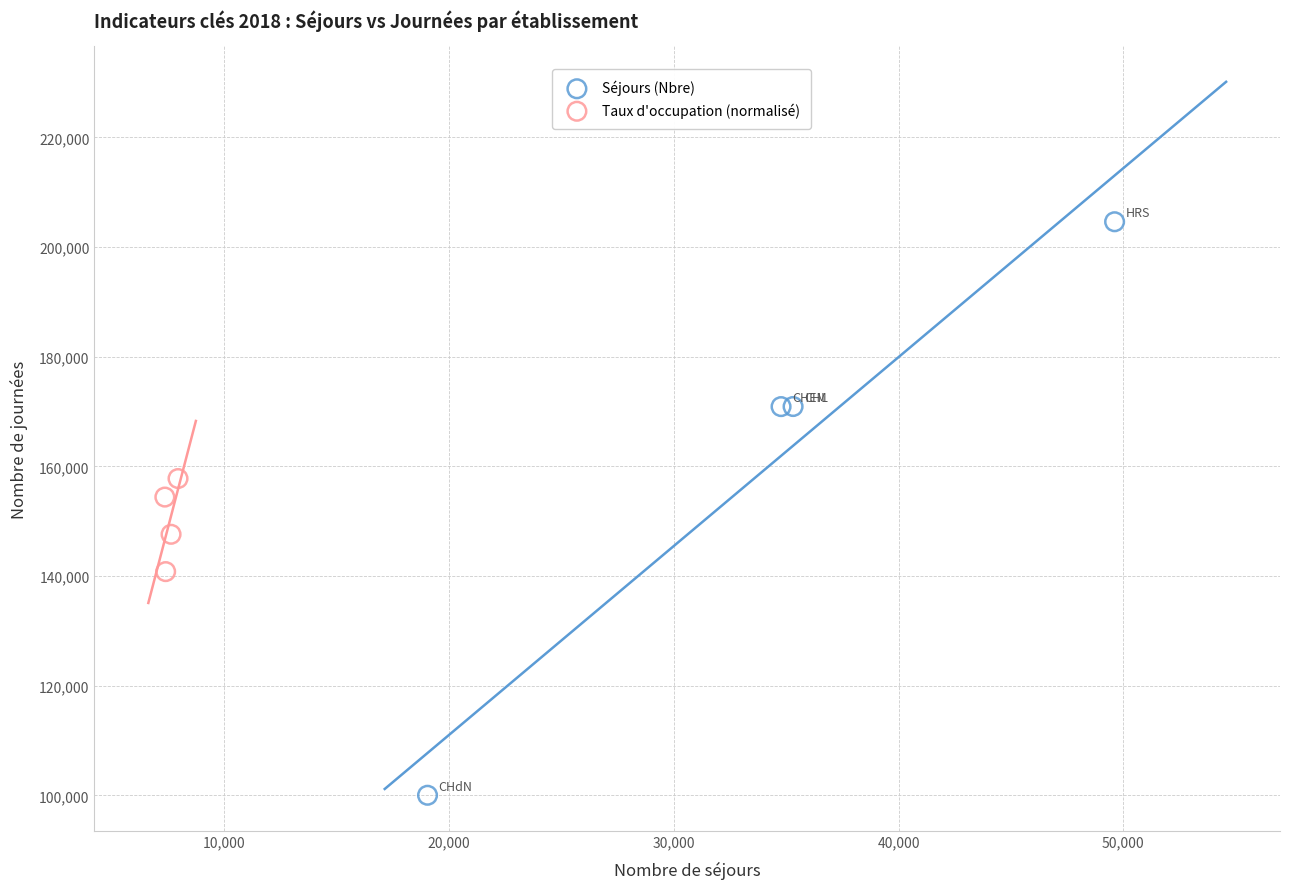

Which series contains the highest Y value?

Séjours (Nbre)